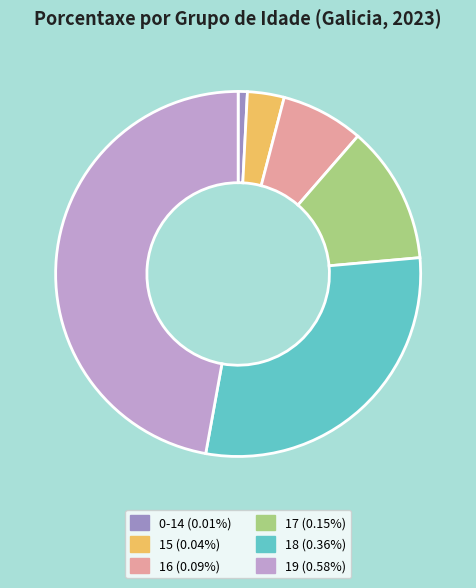

Combined, do 16 and 0-14 account for over 50%?

No